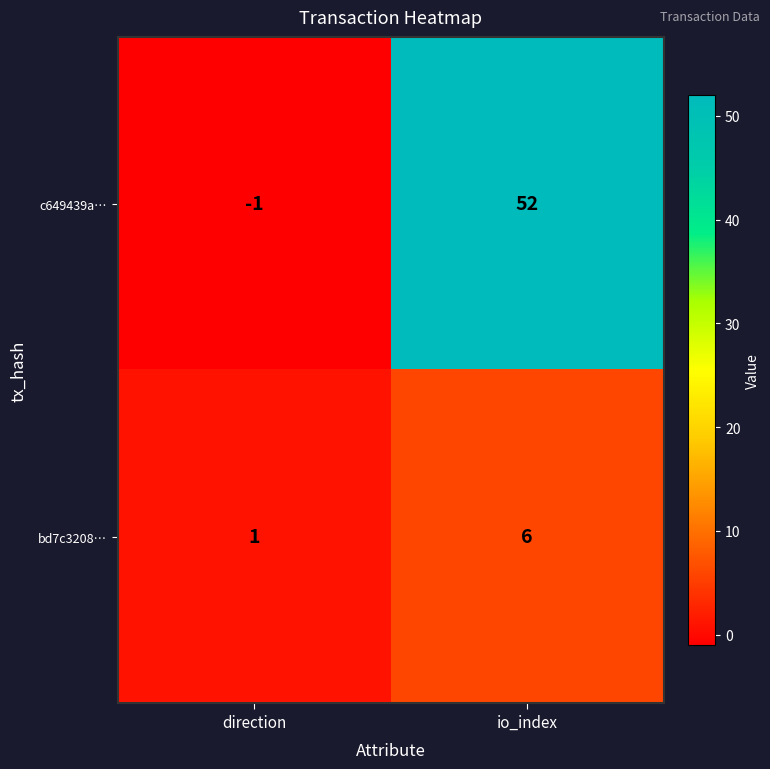

How many values in c649439a… are below zero?

1